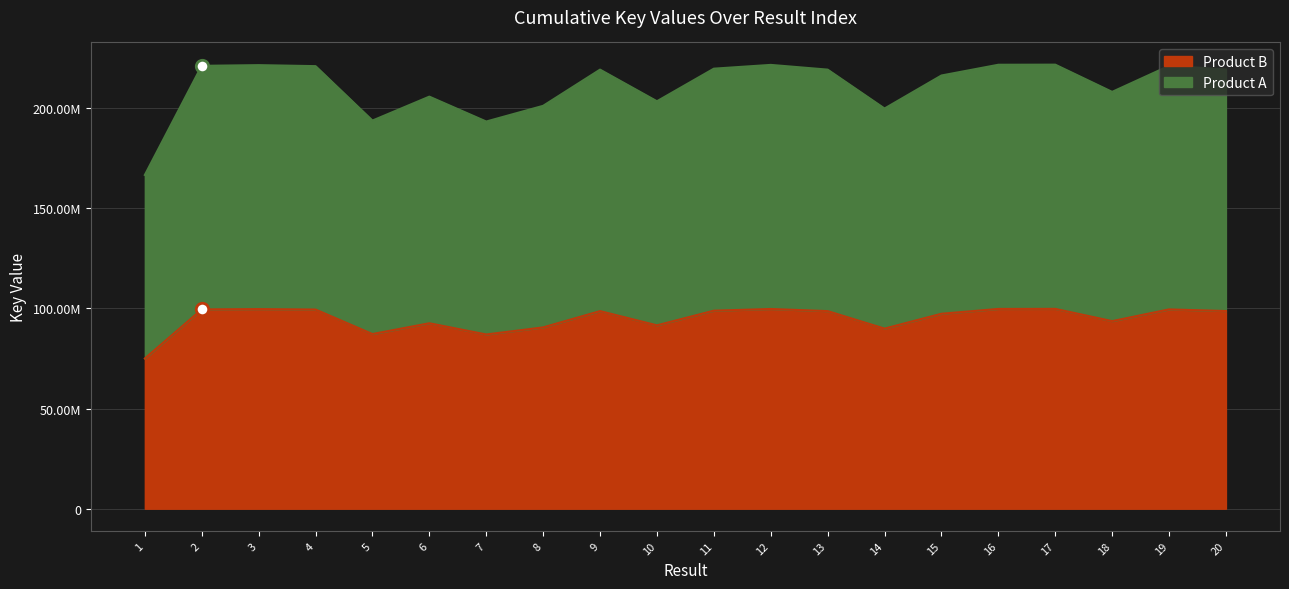

What is the change in value from 2 to 15?

-2171808.9